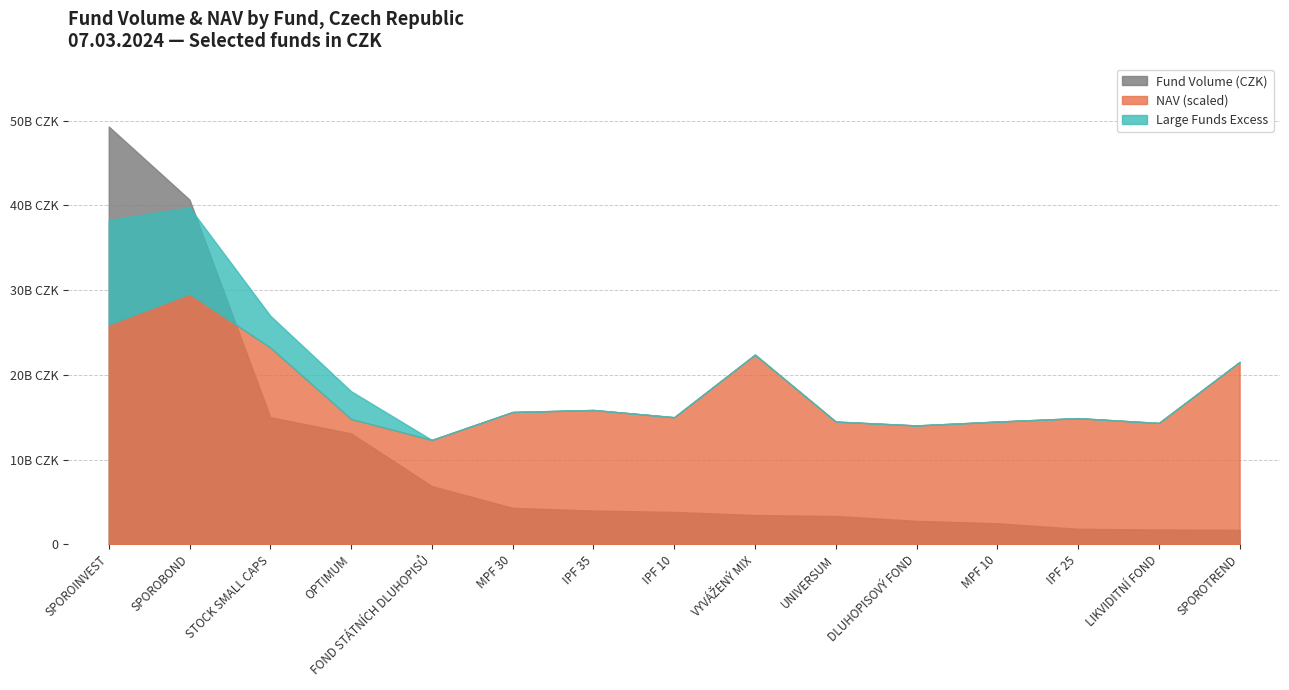

Does the chart have visible grid lines?

Yes